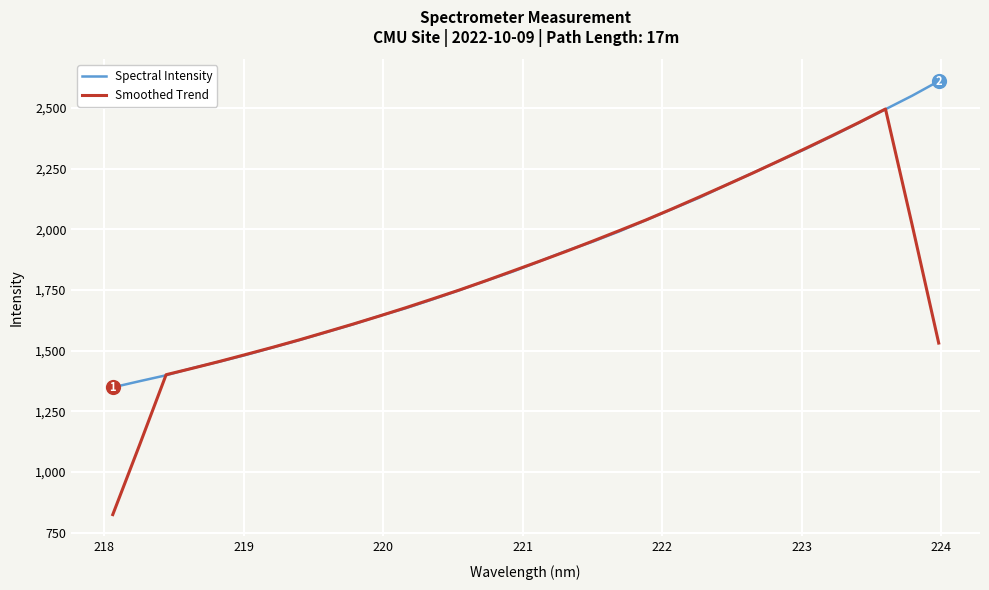

Which series has the widest spread of values?

Smoothed Trend